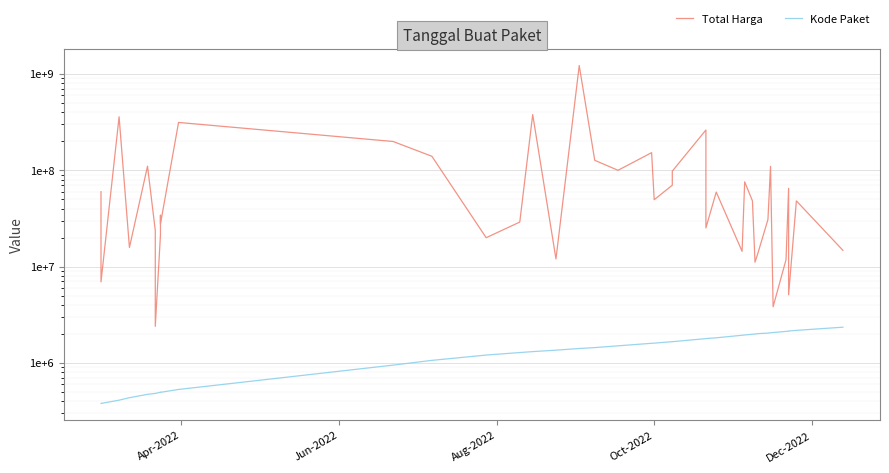

What is the average value of the Total Harga series?

109389879